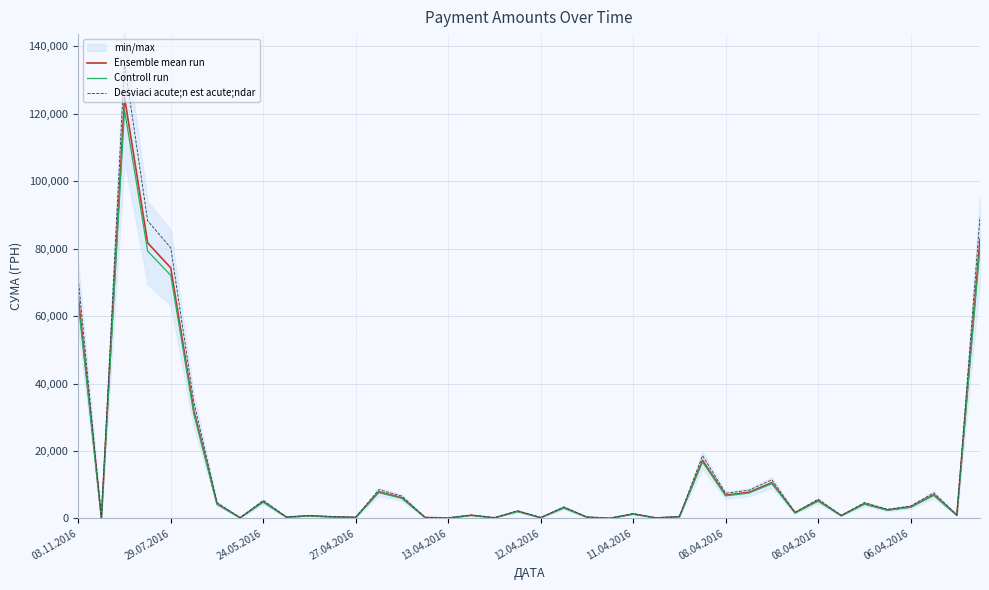

What is the maximum value for Ensemble mean run?

124904.8